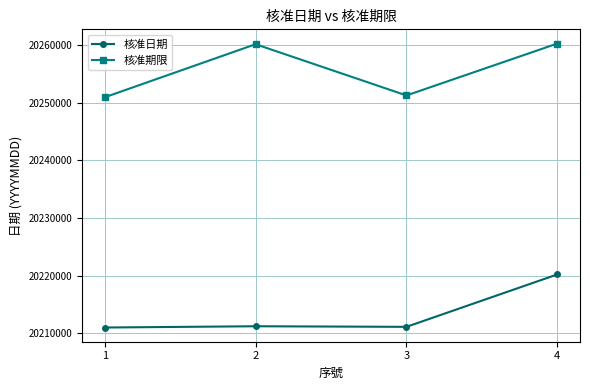

At which category does 核准期限 reach its first local peak?

2